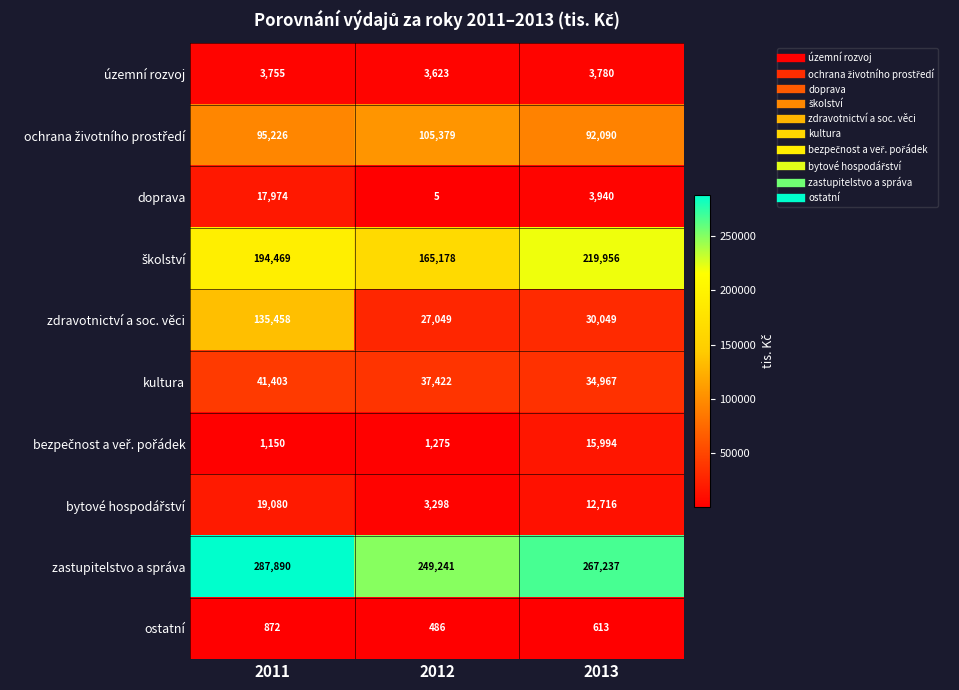

Rank the categories by územní rozvoj value from highest to lowest.

2013, 2011, 2012